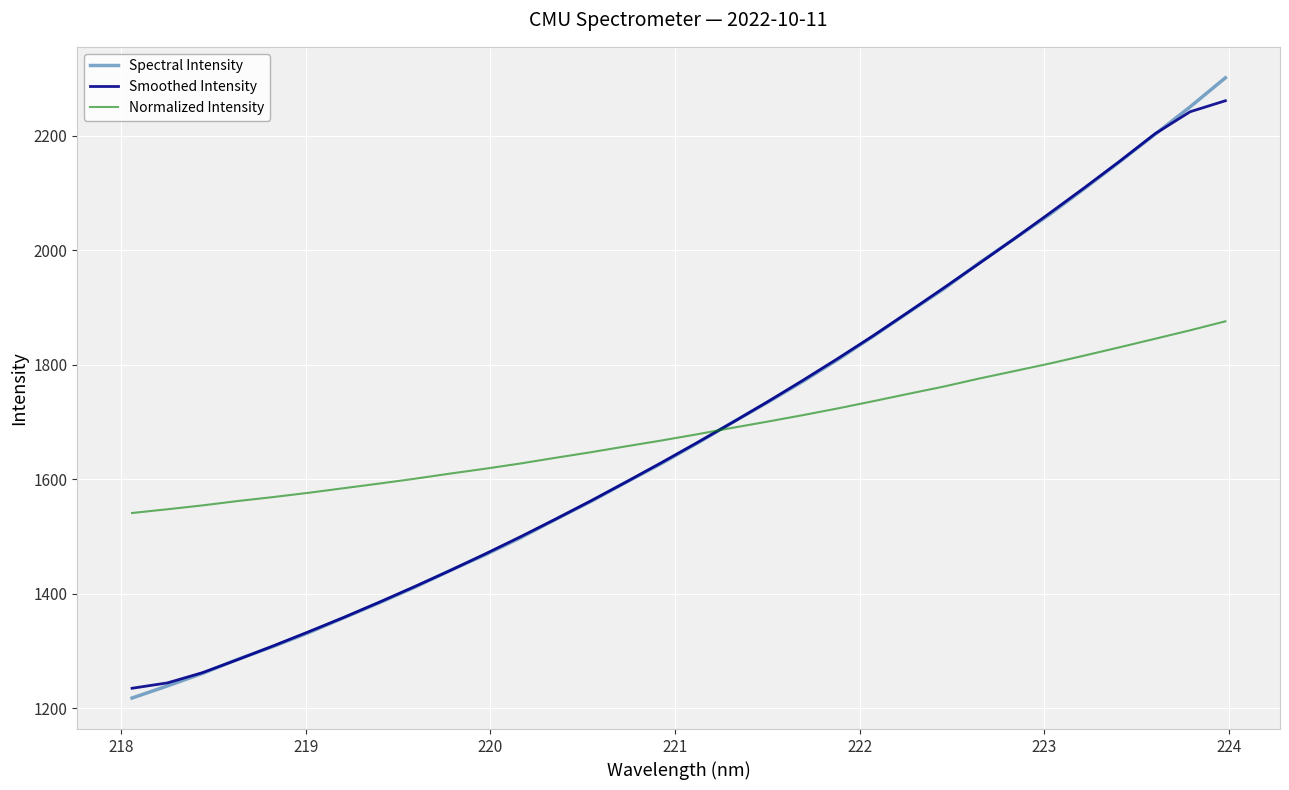

True or false: Spectral Intensity and Normalized Intensity intersect in this chart.

True